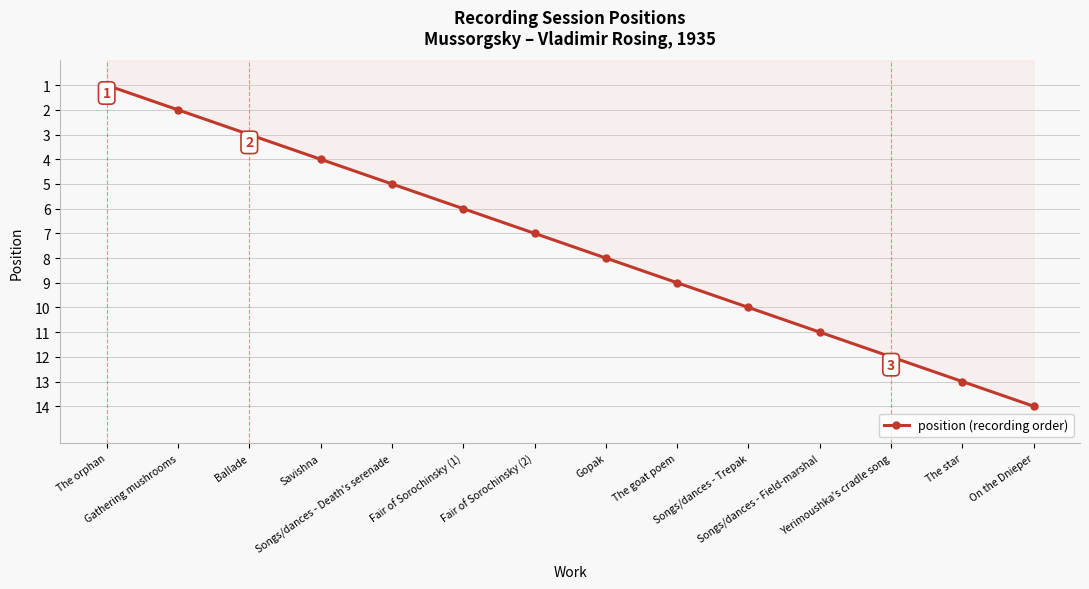

Which has a higher value, Songs/dances - Trepak or Yerimoushka's cradle song?

Yerimoushka's cradle song